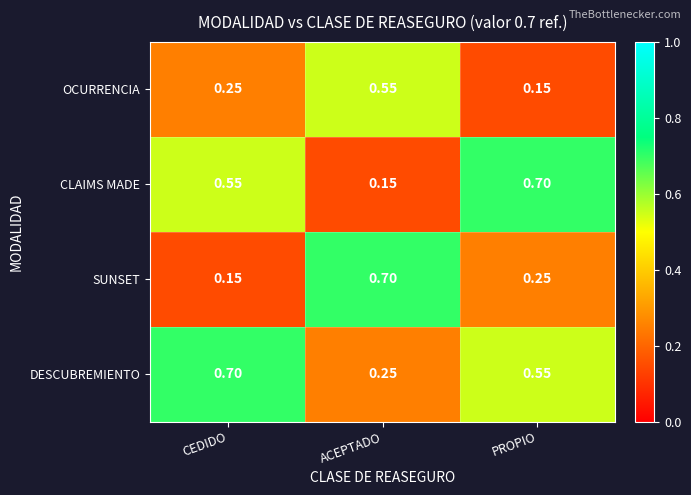

Rank the series by their average value, from lowest to highest.

OCURRENCIA, SUNSET, CLAIMS MADE, DESCUBREMIENTO